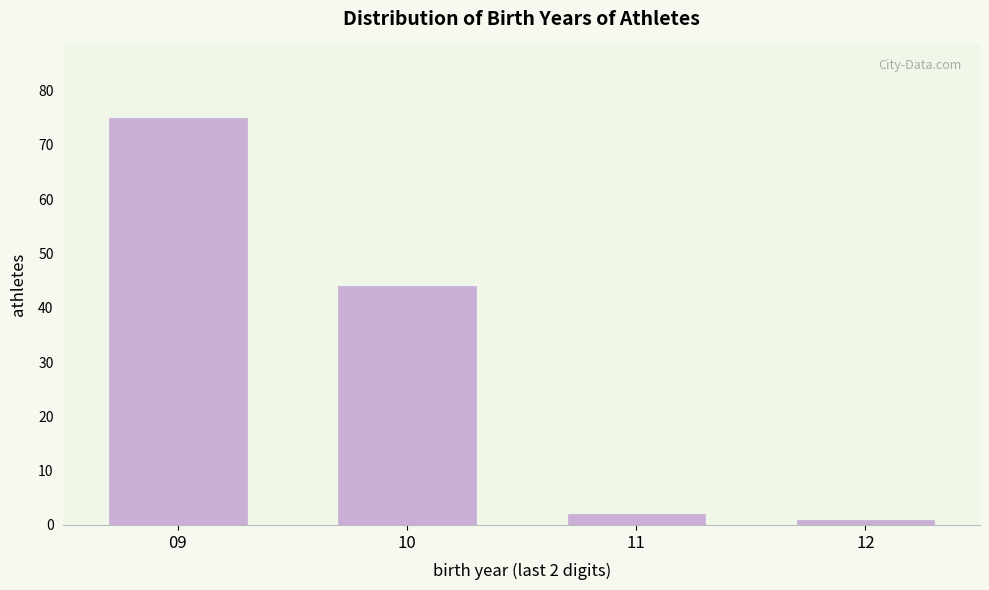

Reading left to right, what are all the values shown in this chart?

75	44	2	1